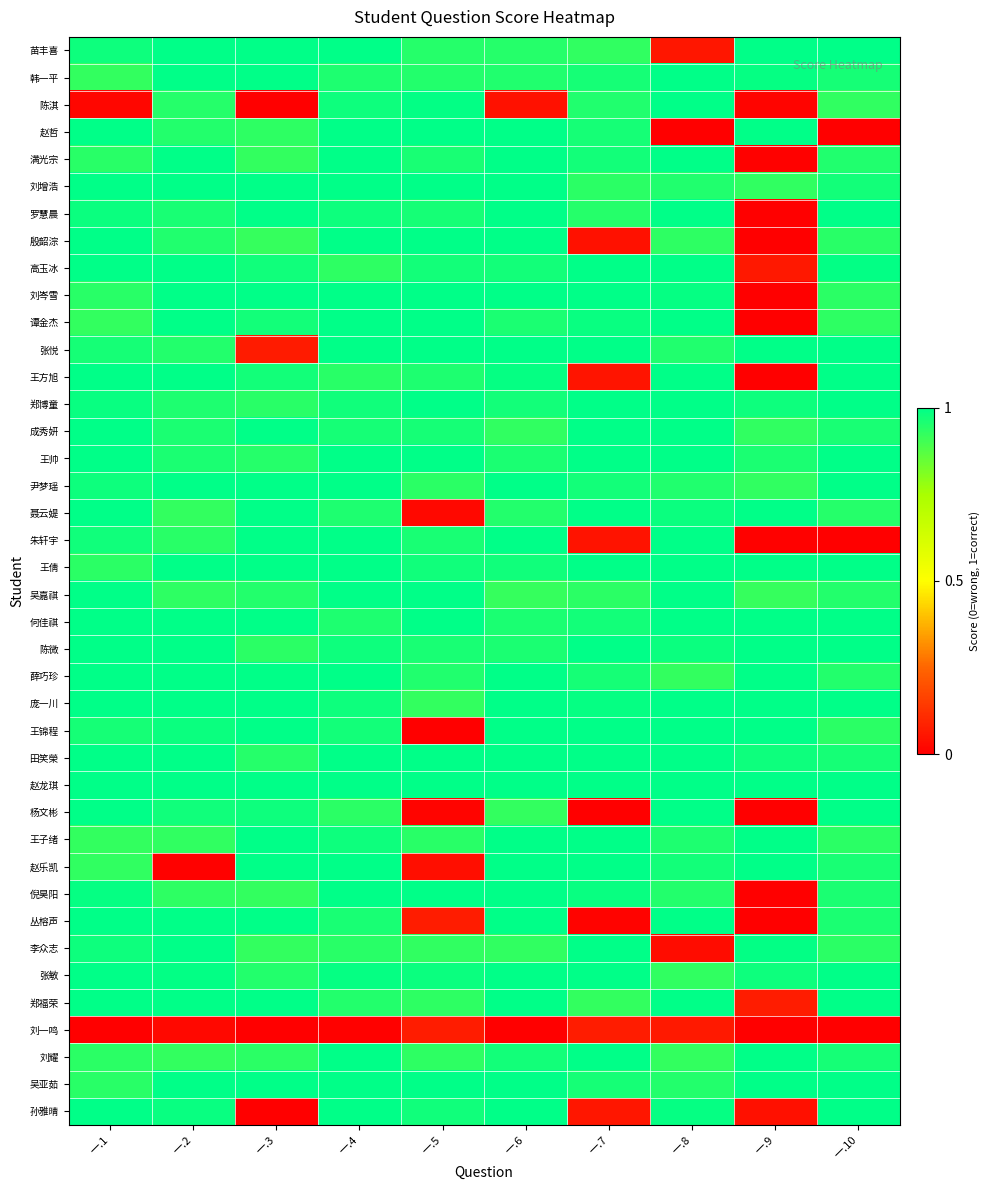

At which category is the sum across all series the highest?

一.4